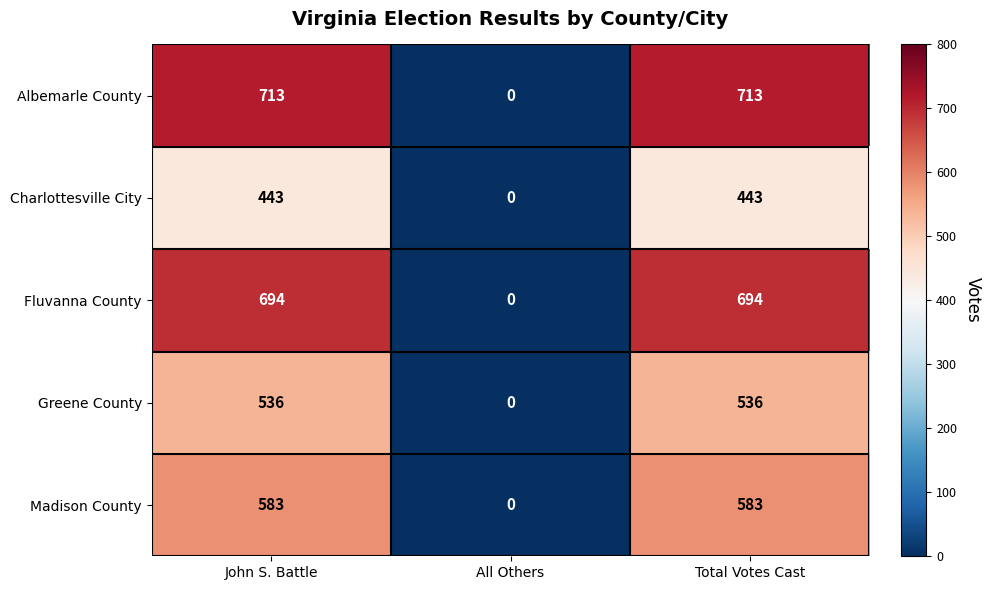

What is the greatest value displayed?

713